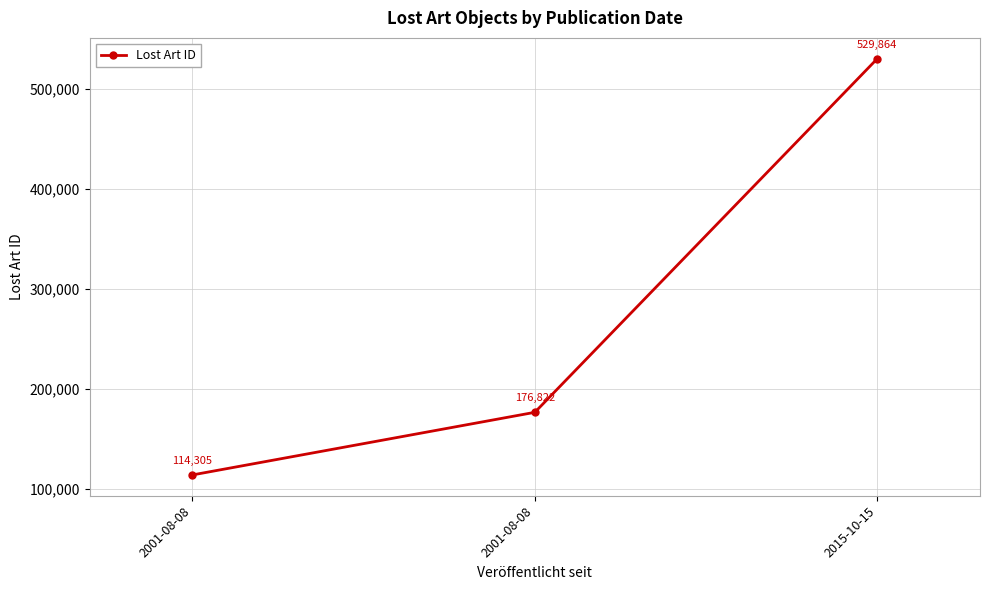

Where is the data nearest to the value 322084?

2001-08-08